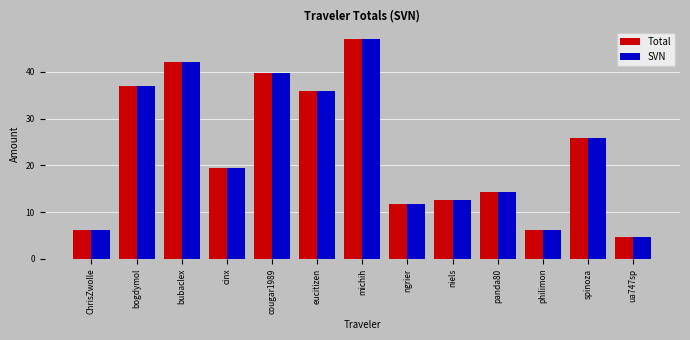

How many series are shown in this chart?

2